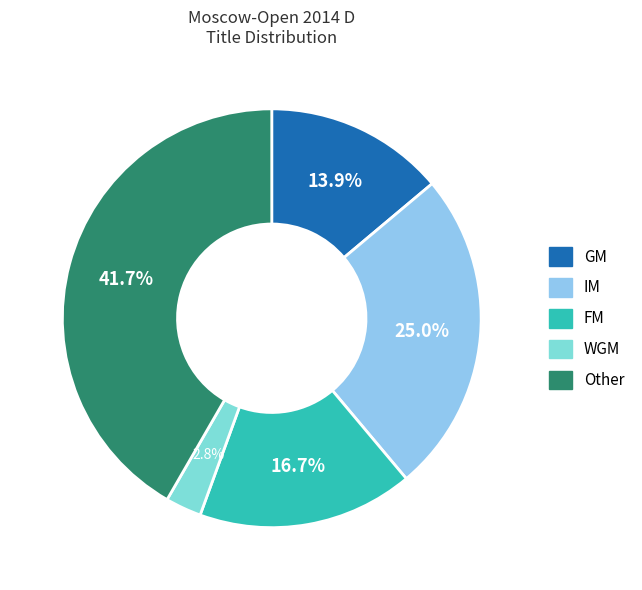

How many segments does this pie chart have?

5